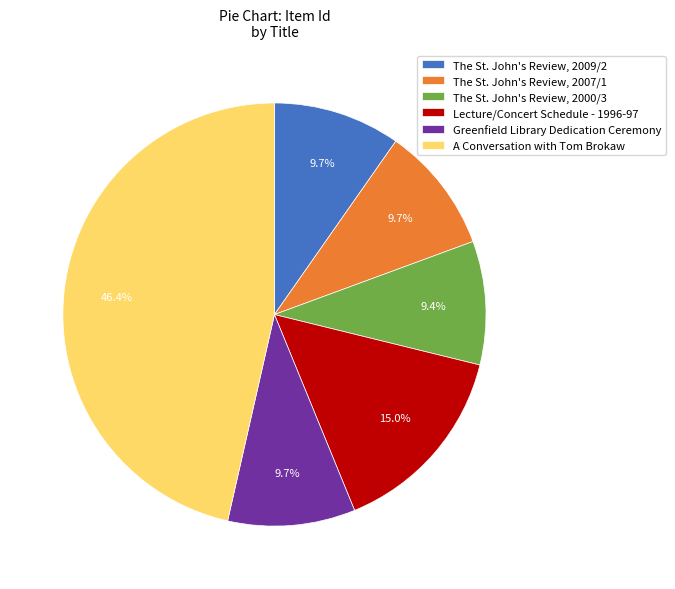

What percentage do Lecture/Concert Schedule - 1996-97 and The St. John's Review, 2000/3 together represent?

24.4%